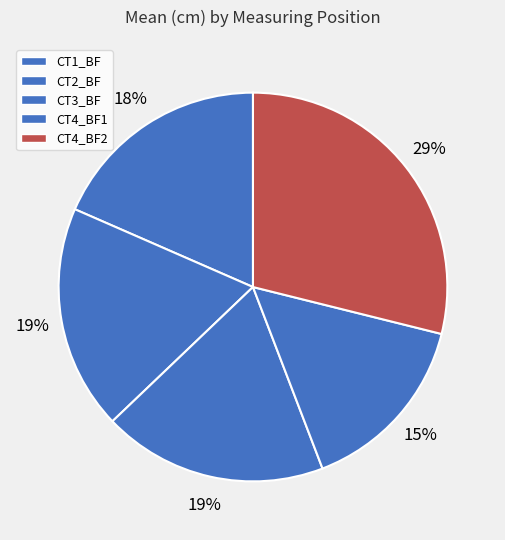

Combined, do CT1_BF and CT4_BF2 account for over 50%?

No